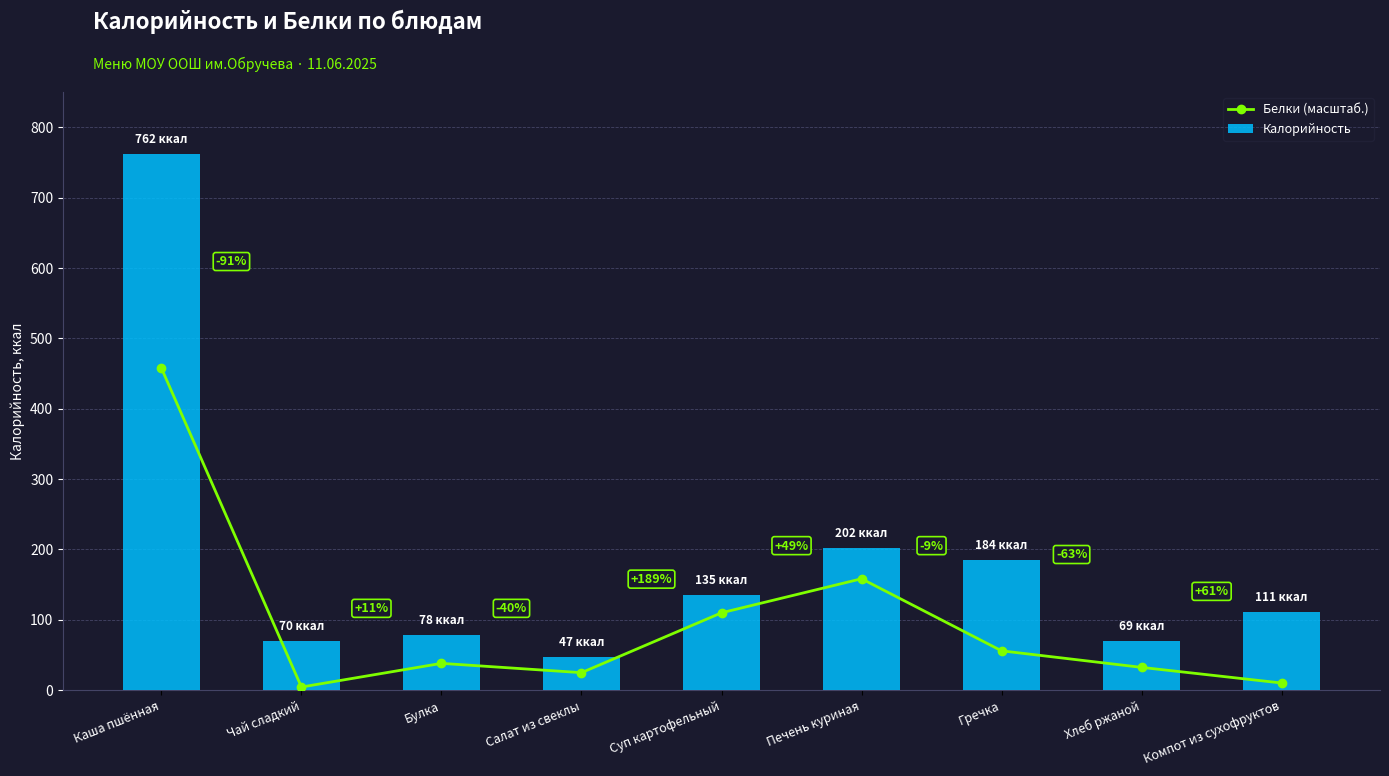

Which series has the widest spread of values?

Калорийность